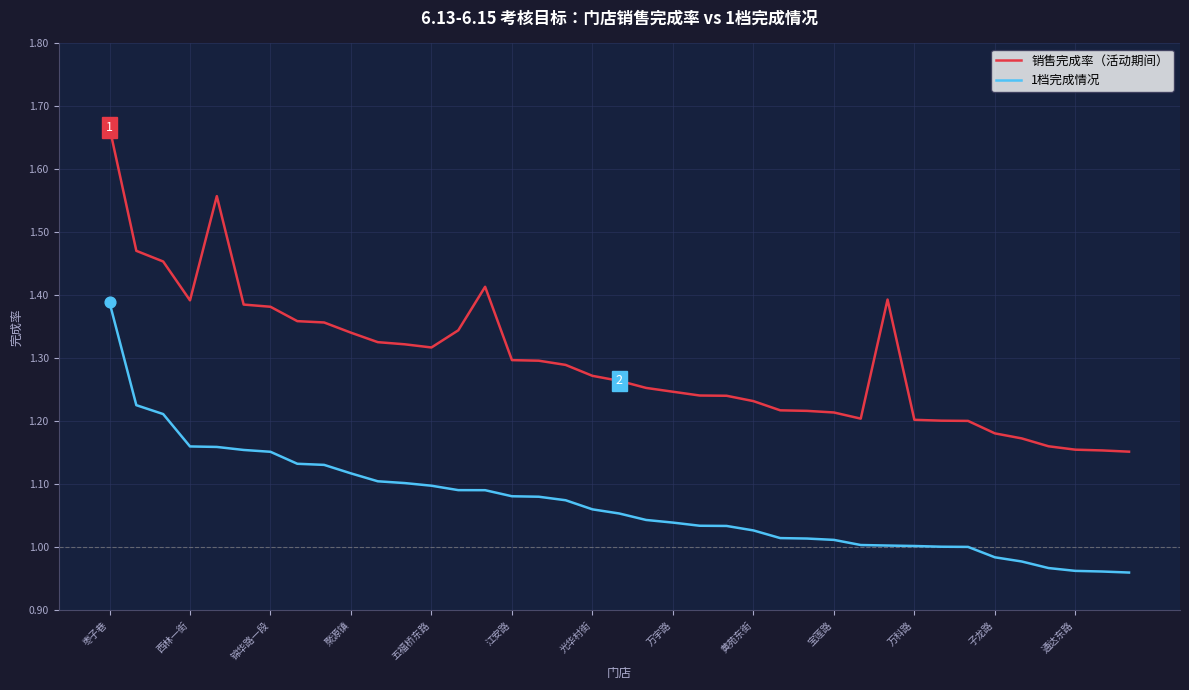

Which series has the largest total across all categories?

销售完成率（活动期间）